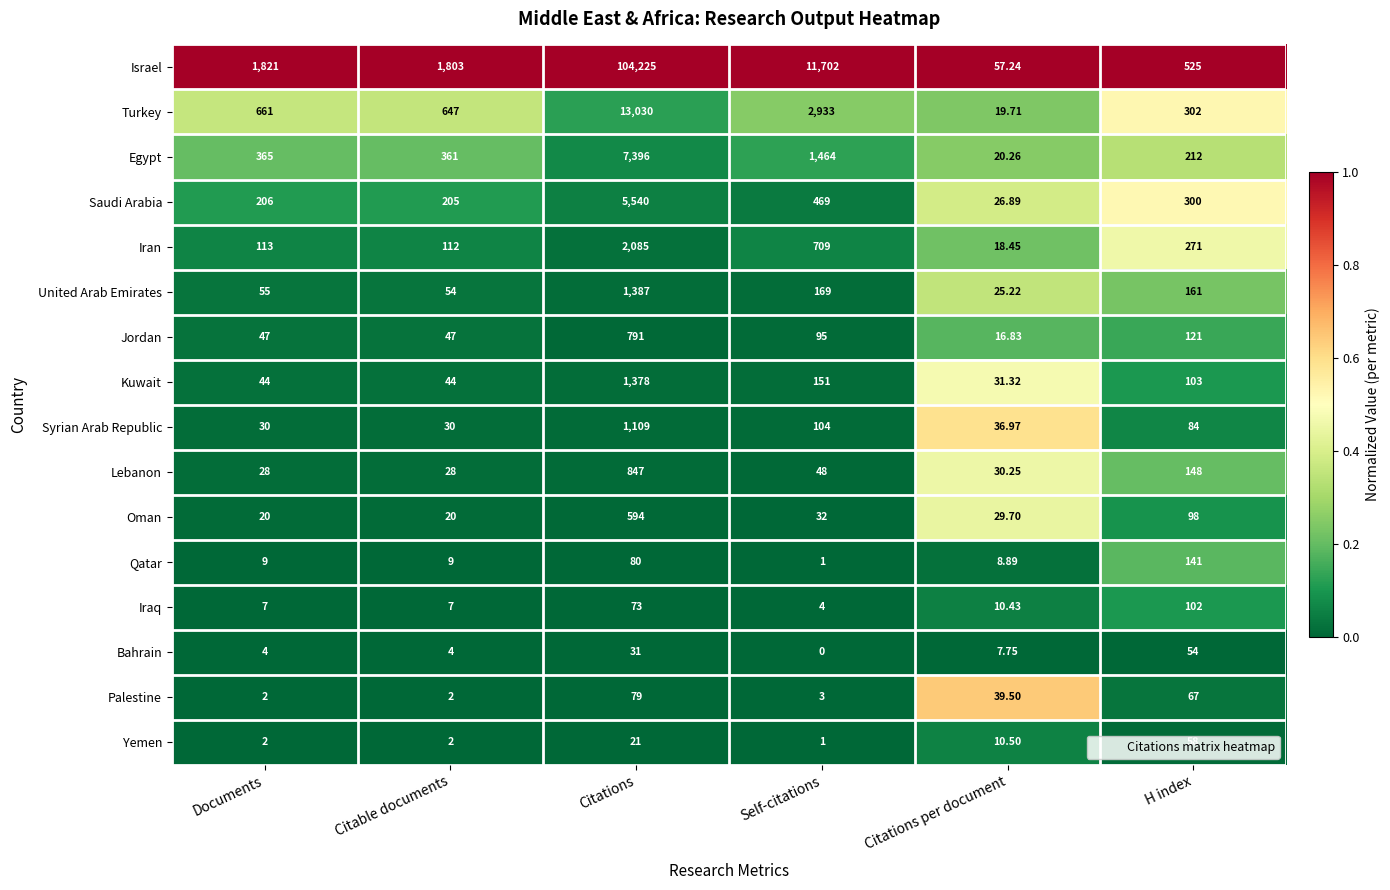

How many data points does each series have?

6